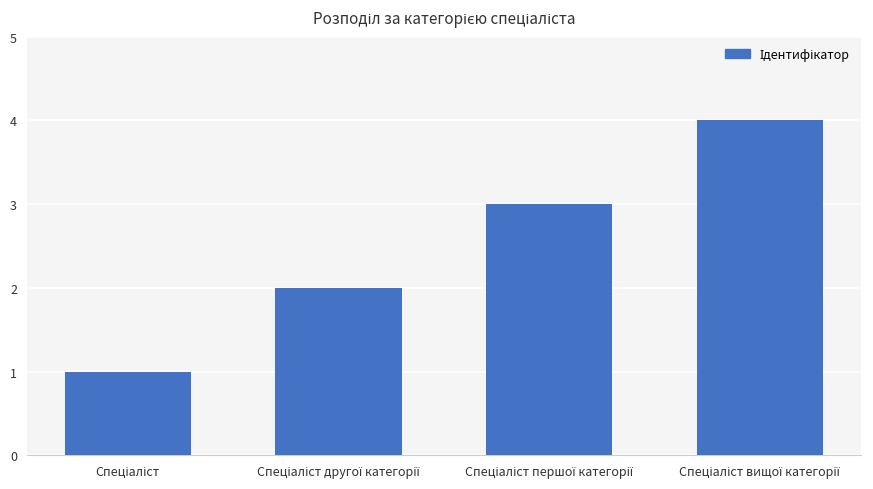

How many bars are there in total?

4